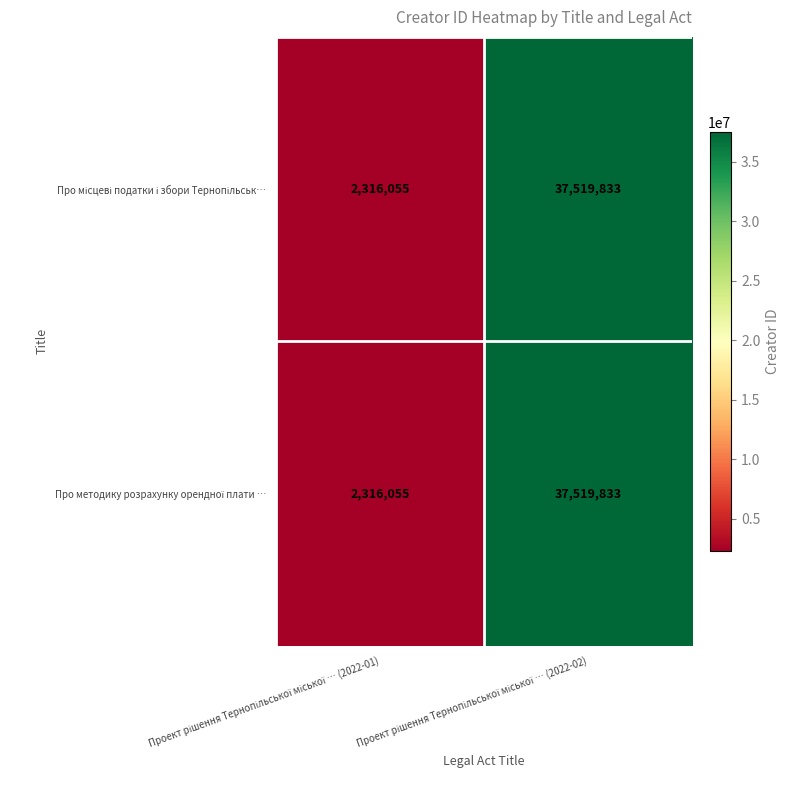

What is the smallest value displayed?

2316055